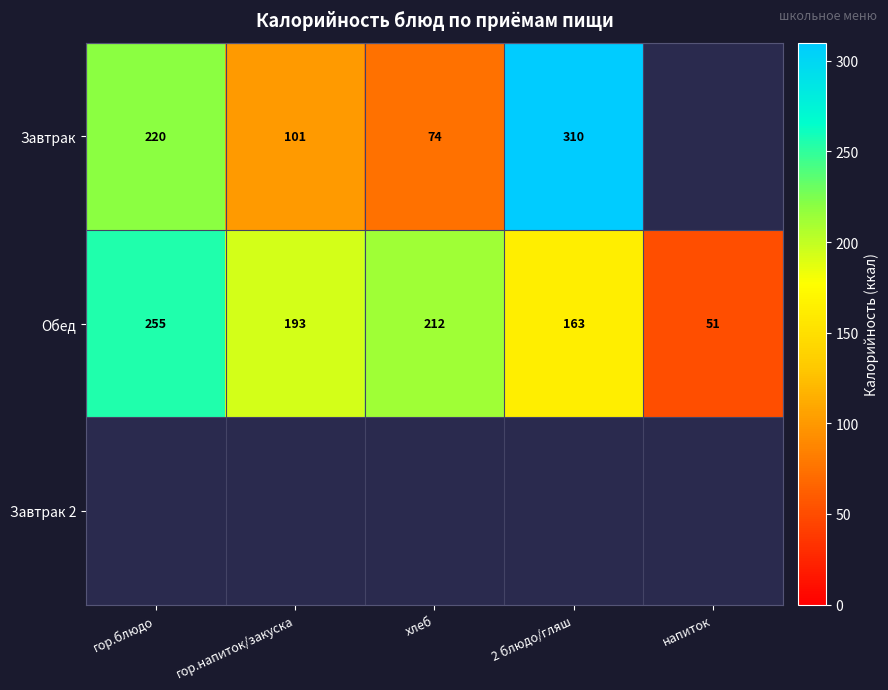

Rank the categories by Обед value from lowest to highest.

напиток, 2 блюдо/гляш, гор.напиток/закуска, хлеб, гор.блюдо